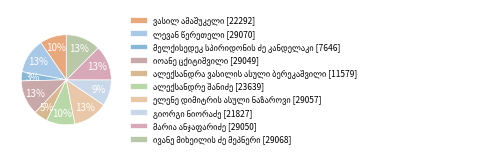

Do მელქისედეკ სპირიდონის ძე კანდელაკი and მარია ანჯაფარიძე together represent more than half of the pie?

No